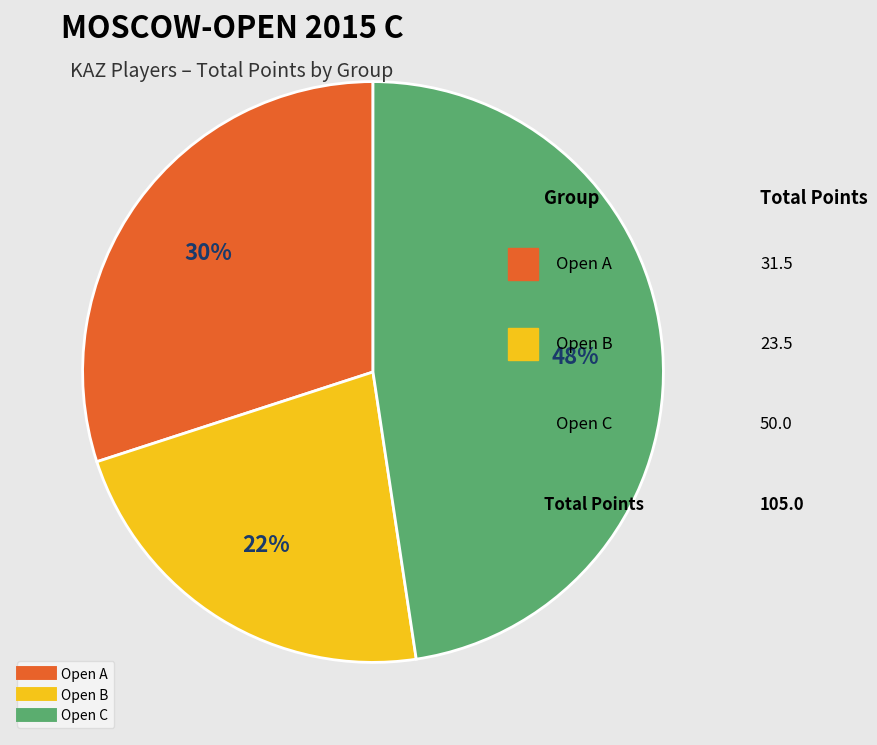

To the nearest percent, what is the difference between the Open A and Open C slice percentages?

18%